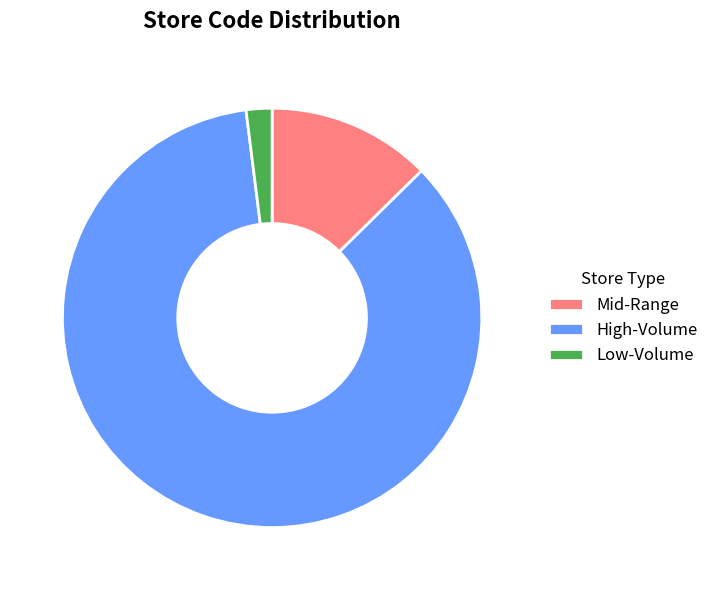

True or false: High-Volume accounts for 85% of the total.

True